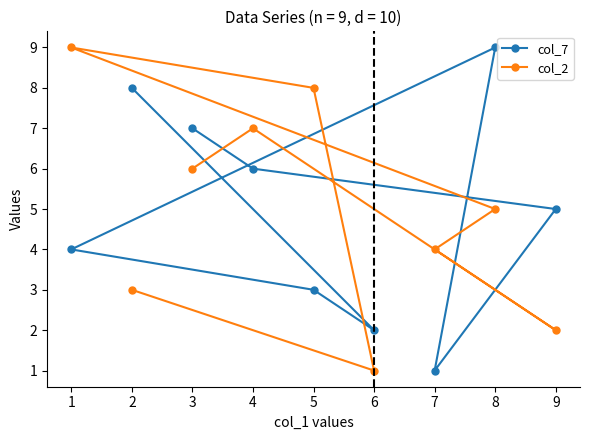

Where does the col_2 series first go above 5?

1